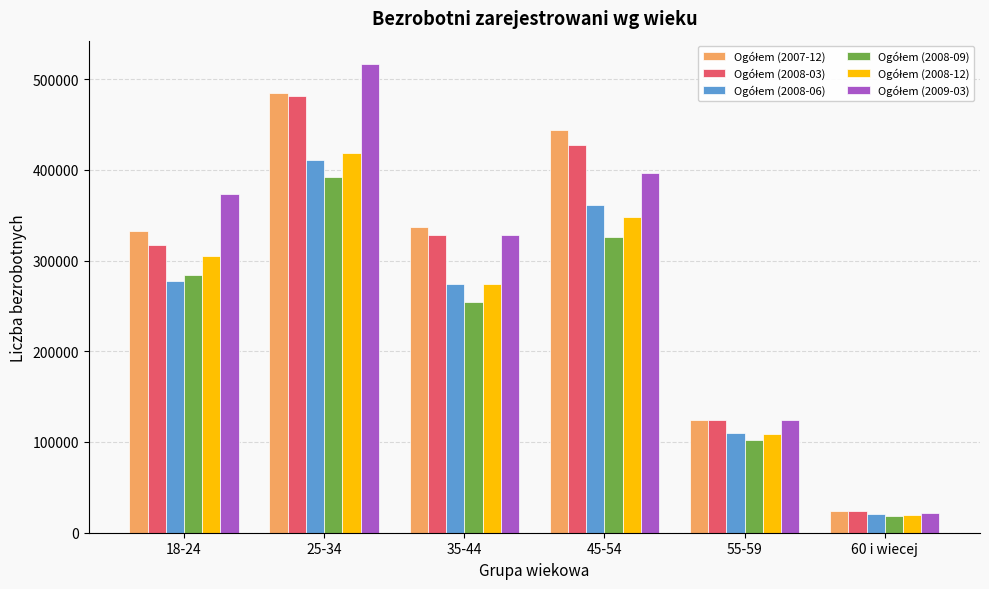

Count the number of categories in the chart.

6